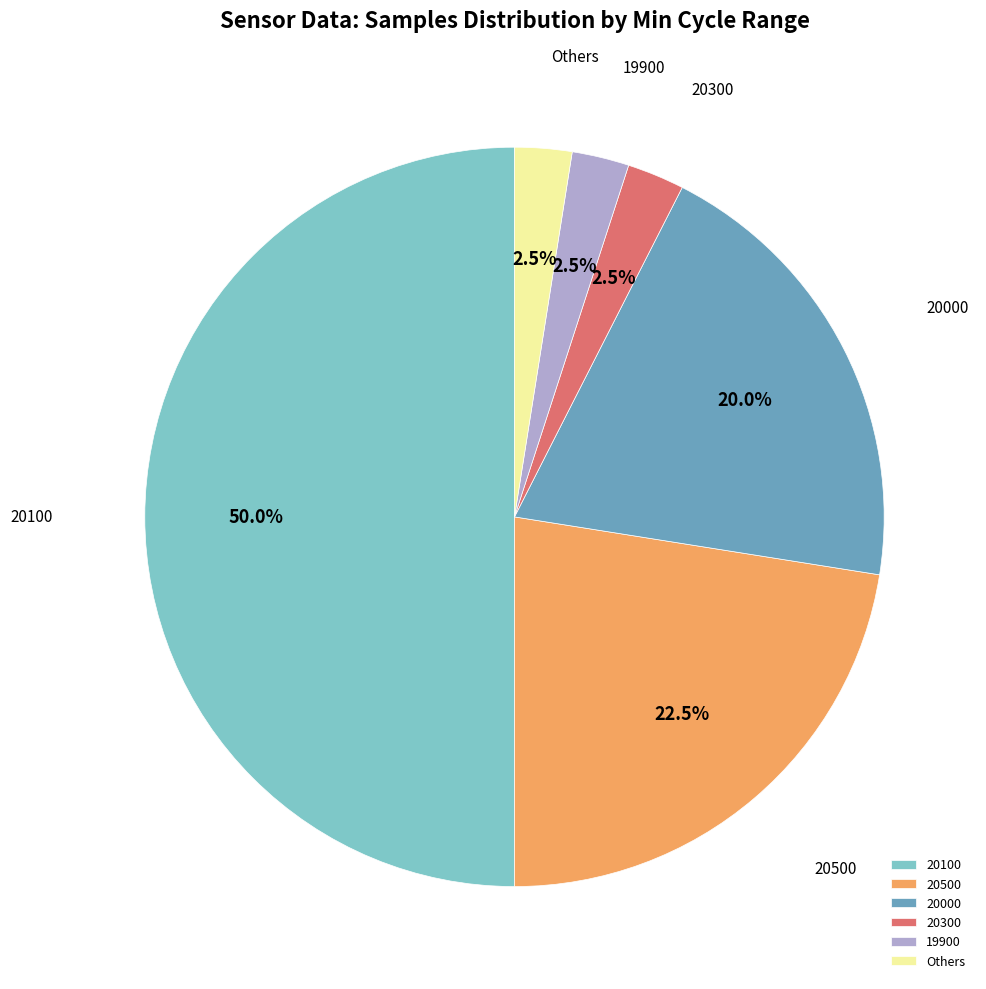

What percentage do 20100 and 20300 together represent?

52.5%